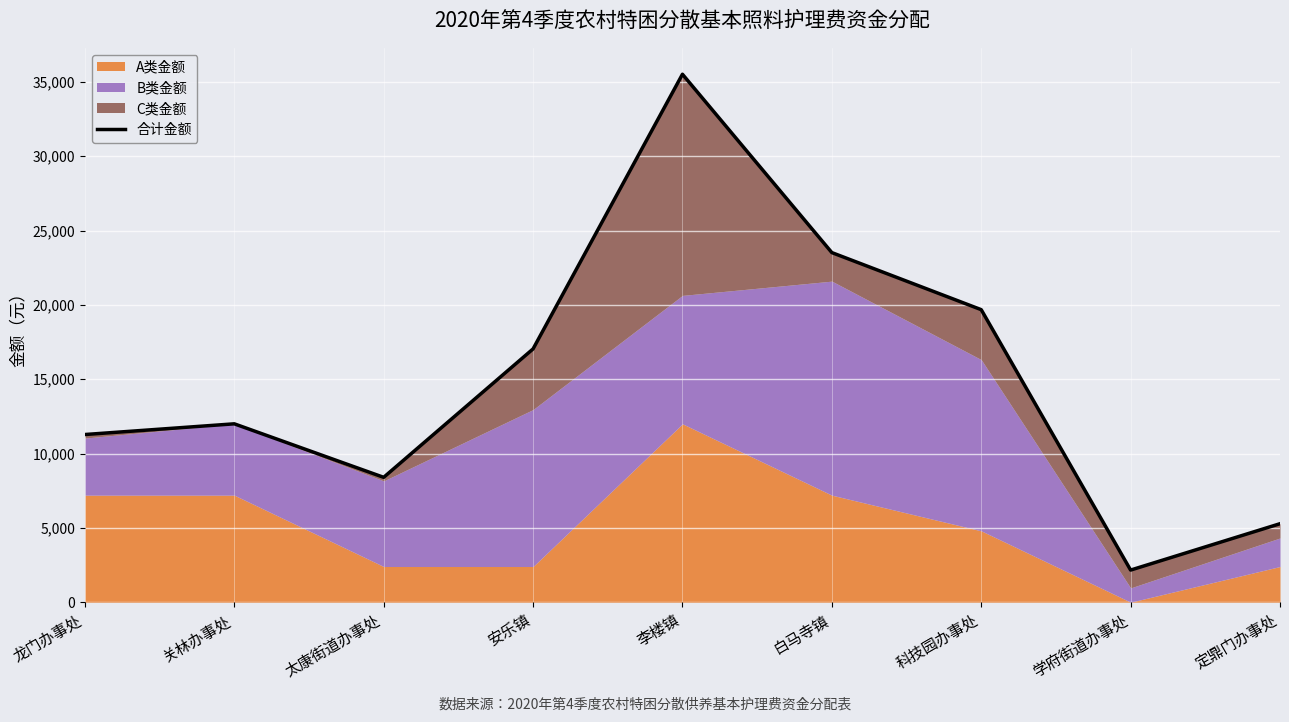

Reading right to left, transcribe all the data shown in this chart.

5280	2160	19680	23520	35520	17040	8400	12000	11280